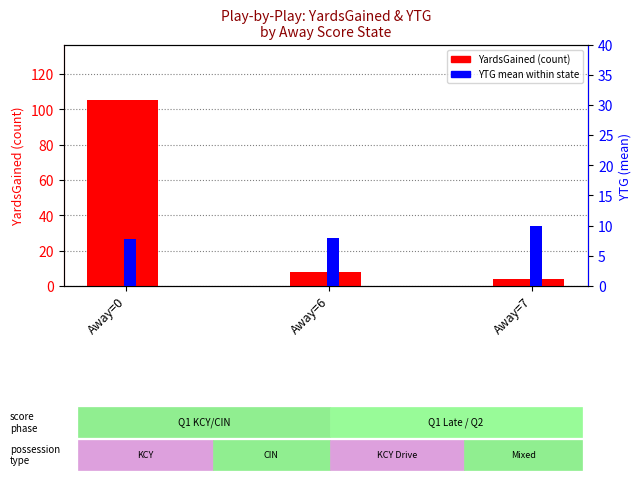

What is the maximum value shown in the chart?

105.0